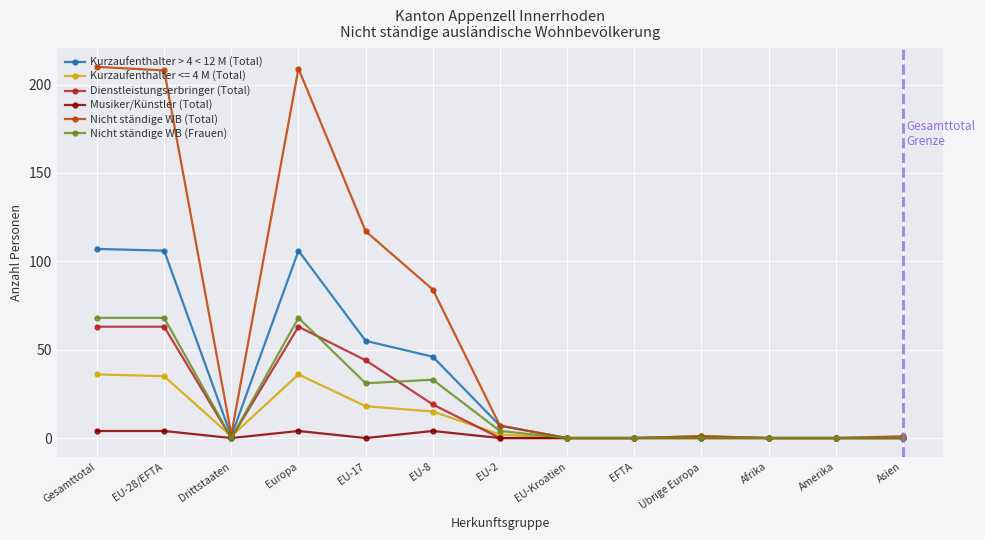

What is the maximum value shown in the chart?

210